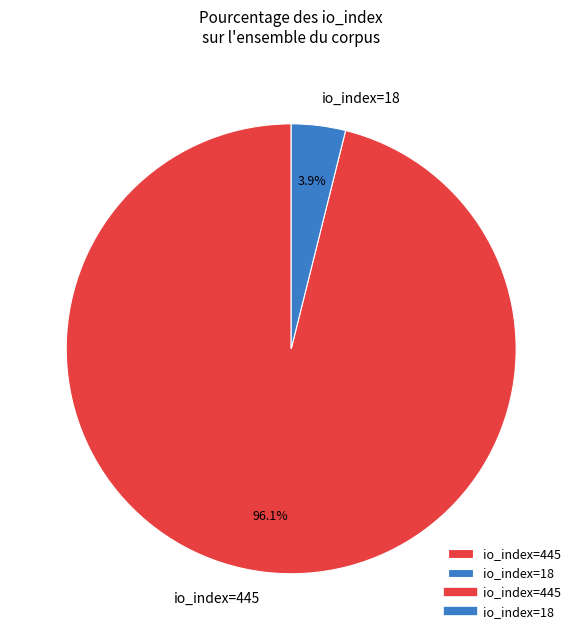

How much of the chart is everything except io_index=445?

3.9%